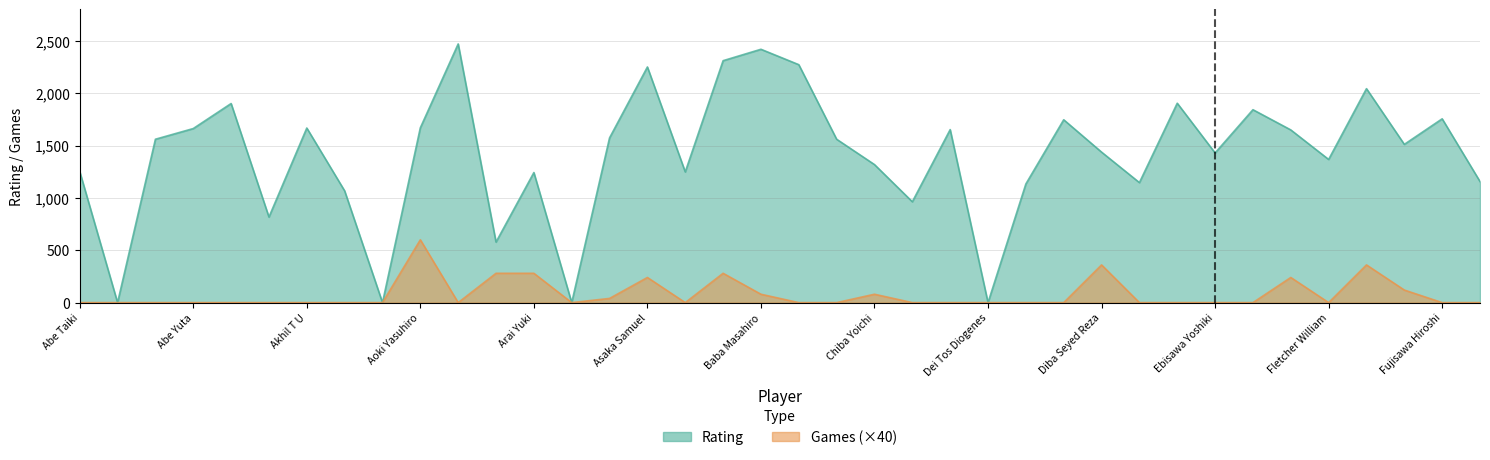

Does the chart have visible grid lines?

Yes